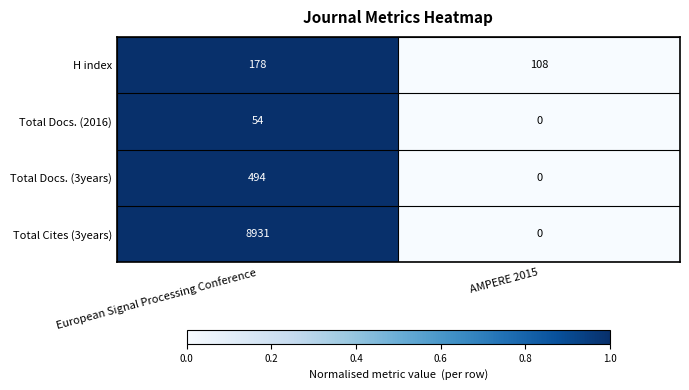

What is the maximum value shown in the chart?

8931